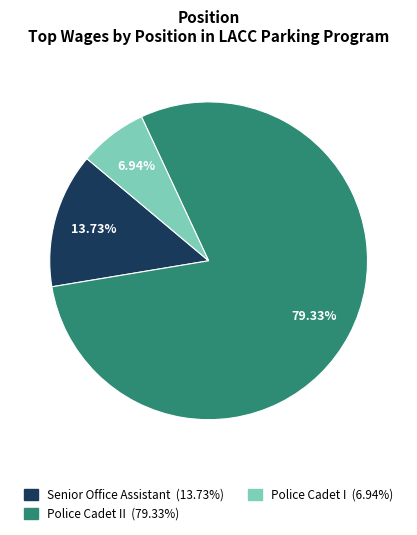

Is there a majority slice in this chart?

Yes